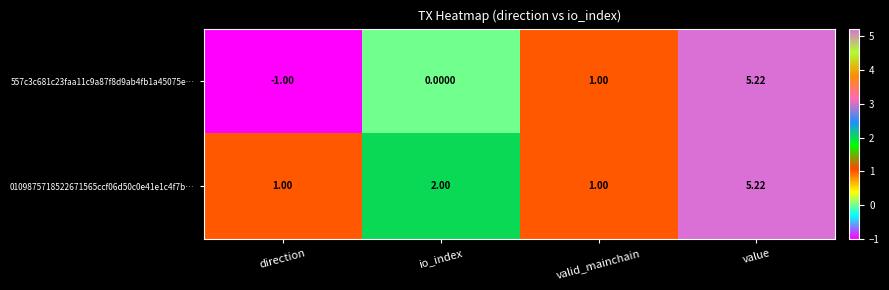

How many values in 557c3c681c23faa11c9a87f8d9ab4fb1a45075e… are below zero?

1